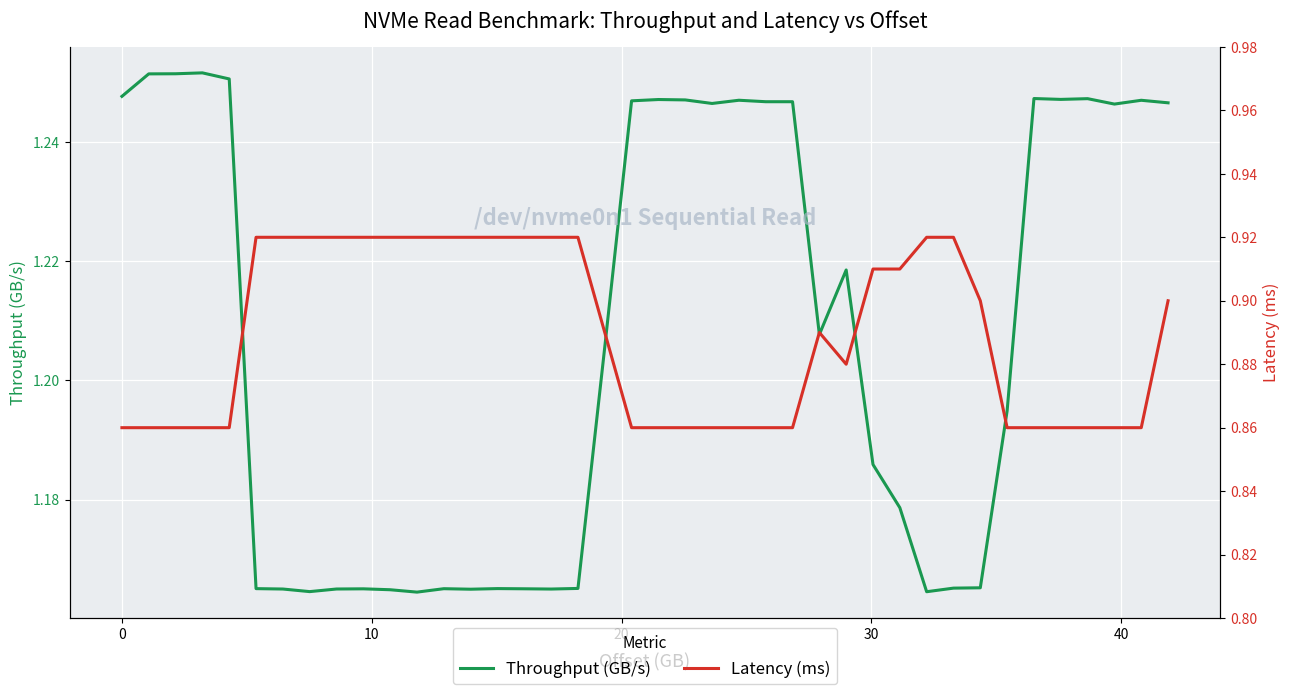

What are all the series names shown in the legend?

Throughput (GB/s), Latency (ms)